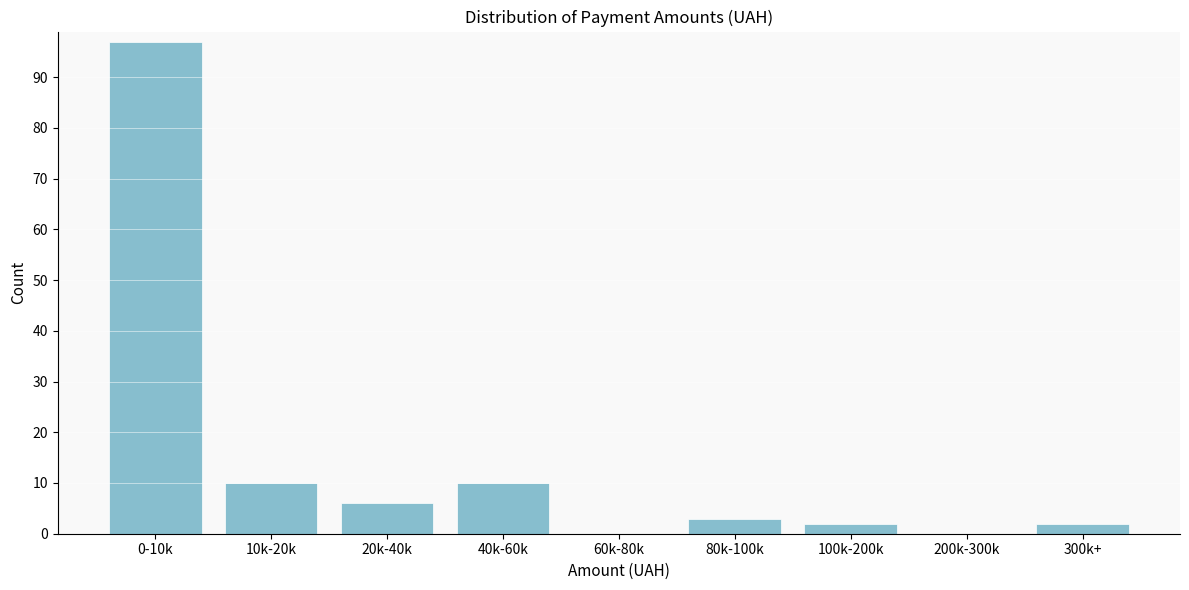

Reading left to right, extract all data points from this chart.

0-10k=97	10k-20k=10	20k-40k=6	40k-60k=10	60k-80k=0	80k-100k=3	100k-200k=2	200k-300k=0	300k+=2